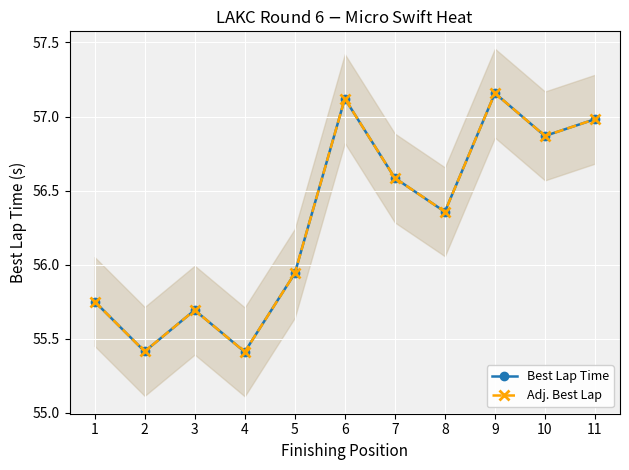

Which series has the widest spread of values?

Best Lap Time